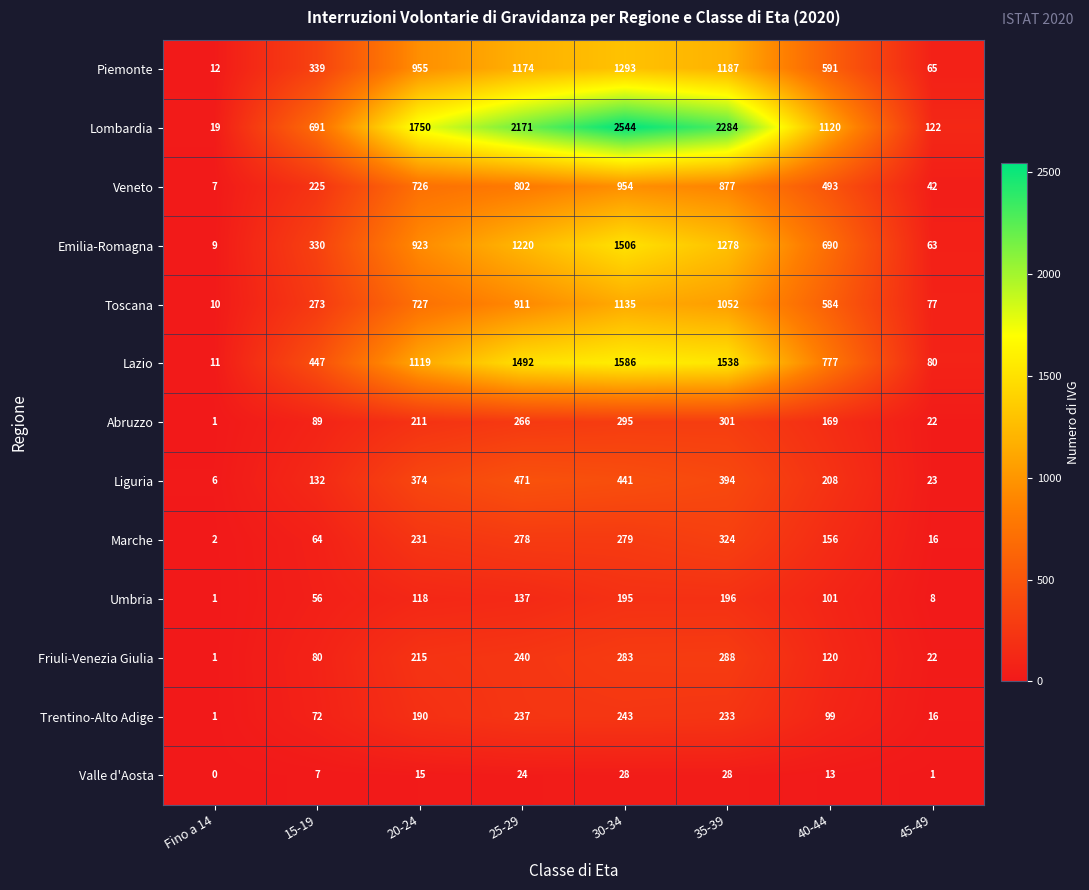

How many categories are shown in the chart?

8